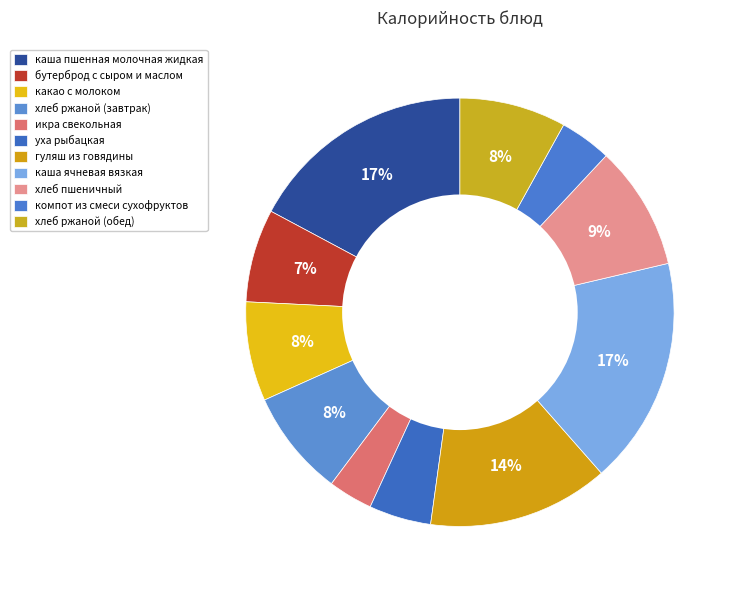

Which category has the smallest portion of the pie?

икра свекольная